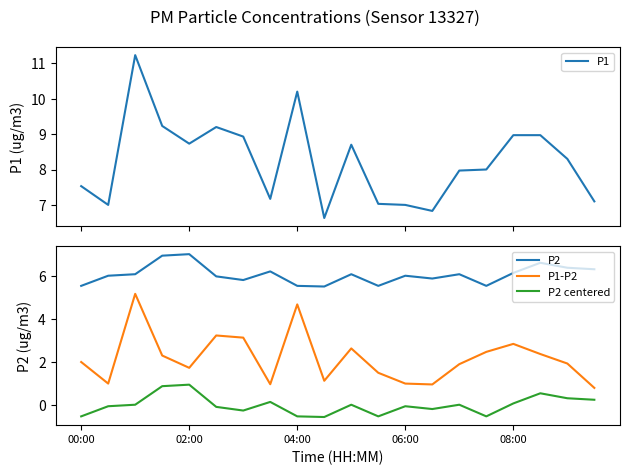

What is the approximate value of P1 at 5?

9.2